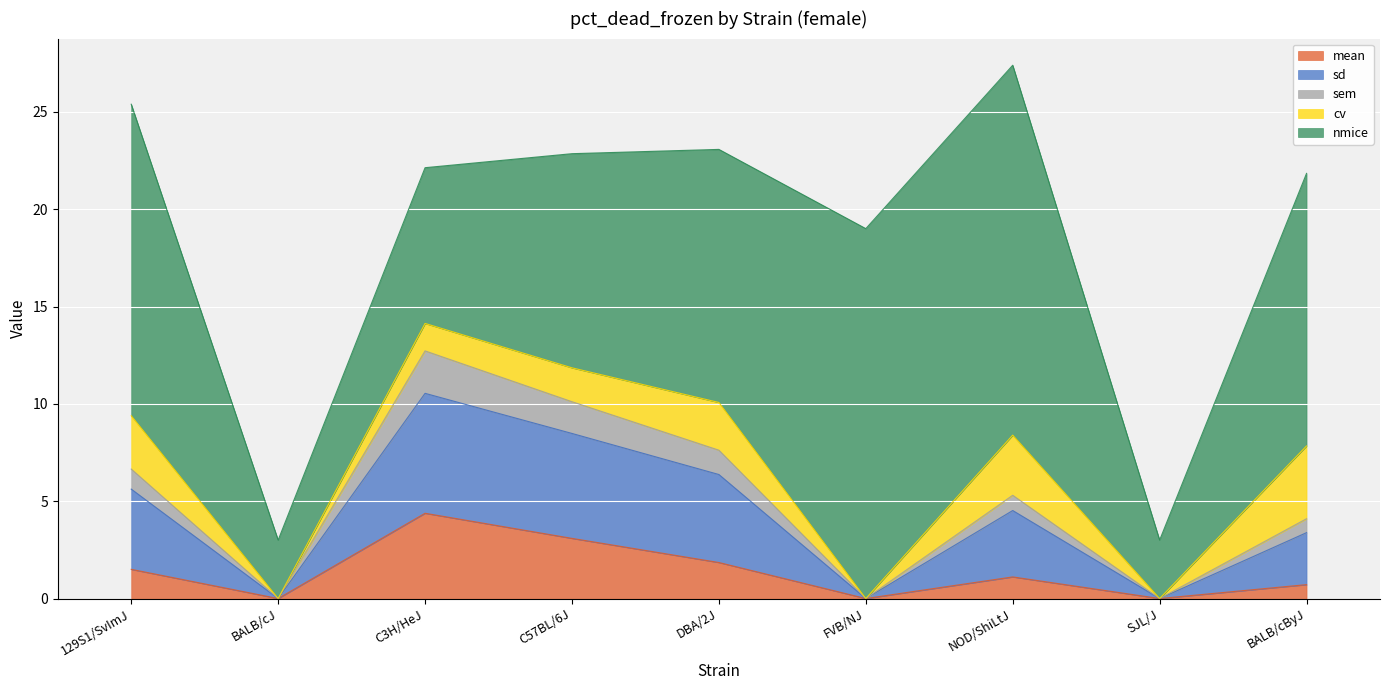

True or false: sem and sd cross at least once.

False